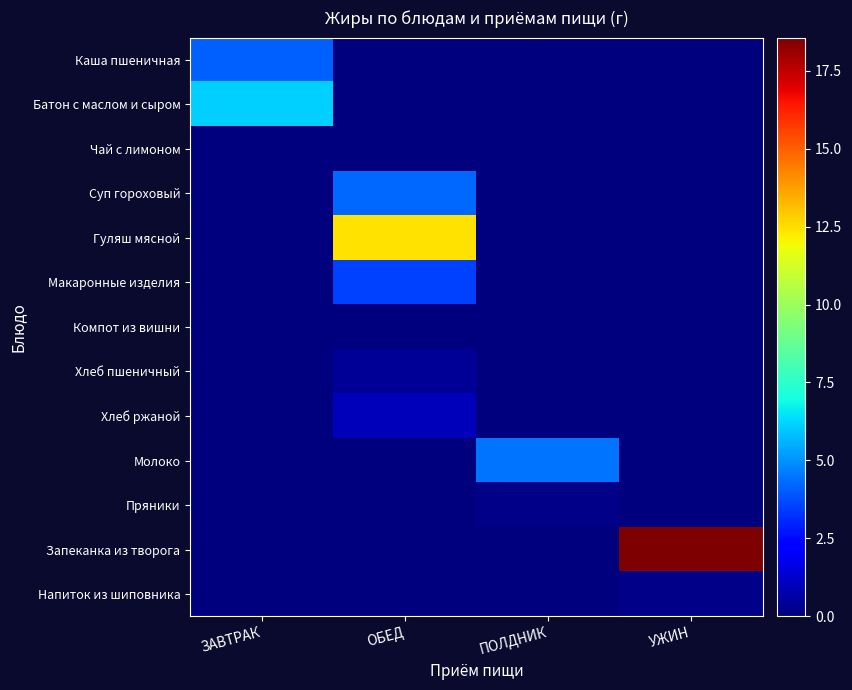

Reading right to left, extract all data points from this chart.

Каша пшеничная: УЖИН=0.0	ПОЛДНИК=0.0	ОБЕД=0.0	ЗАВТРАК=4.1
Батон с маслом и сыром: УЖИН=0.0	ПОЛДНИК=0.0	ОБЕД=0.0	ЗАВТРАК=6.1
Чай с лимоном: УЖИН=0.0	ПОЛДНИК=0.0	ОБЕД=0.0	ЗАВТРАК=0.0
Суп гороховый: УЖИН=0.0	ПОЛДНИК=0.0	ОБЕД=4.2	ЗАВТРАК=0.0
Гуляш мясной: УЖИН=0.0	ПОЛДНИК=0.0	ОБЕД=12.4	ЗАВТРАК=0.0
Макаронные изделия: УЖИН=0.0	ПОЛДНИК=0.0	ОБЕД=3.5	ЗАВТРАК=0.0
Компот из вишни: УЖИН=0.0	ПОЛДНИК=0.0	ОБЕД=0.1	ЗАВТРАК=0.0
Хлеб пшеничный: УЖИН=0.0	ПОЛДНИК=0.0	ОБЕД=0.4	ЗАВТРАК=0.0
Хлеб ржаной: УЖИН=0.0	ПОЛДНИК=0.0	ОБЕД=1.0	ЗАВТРАК=0.0
Молоко: УЖИН=0.0	ПОЛДНИК=4.5	ОБЕД=0.0	ЗАВТРАК=0.0
Пряники: УЖИН=0.0	ПОЛДНИК=0.2	ОБЕД=0.0	ЗАВТРАК=0.0
Запеканка из творога: УЖИН=18.6	ПОЛДНИК=0.0	ОБЕД=0.0	ЗАВТРАК=0.0
Напиток из шиповника: УЖИН=0.2	ПОЛДНИК=0.0	ОБЕД=0.0	ЗАВТРАК=0.0